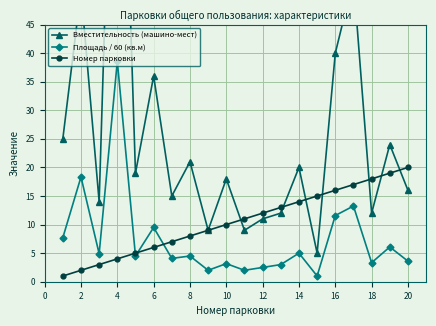

At which category is the sum across all series the highest?

4